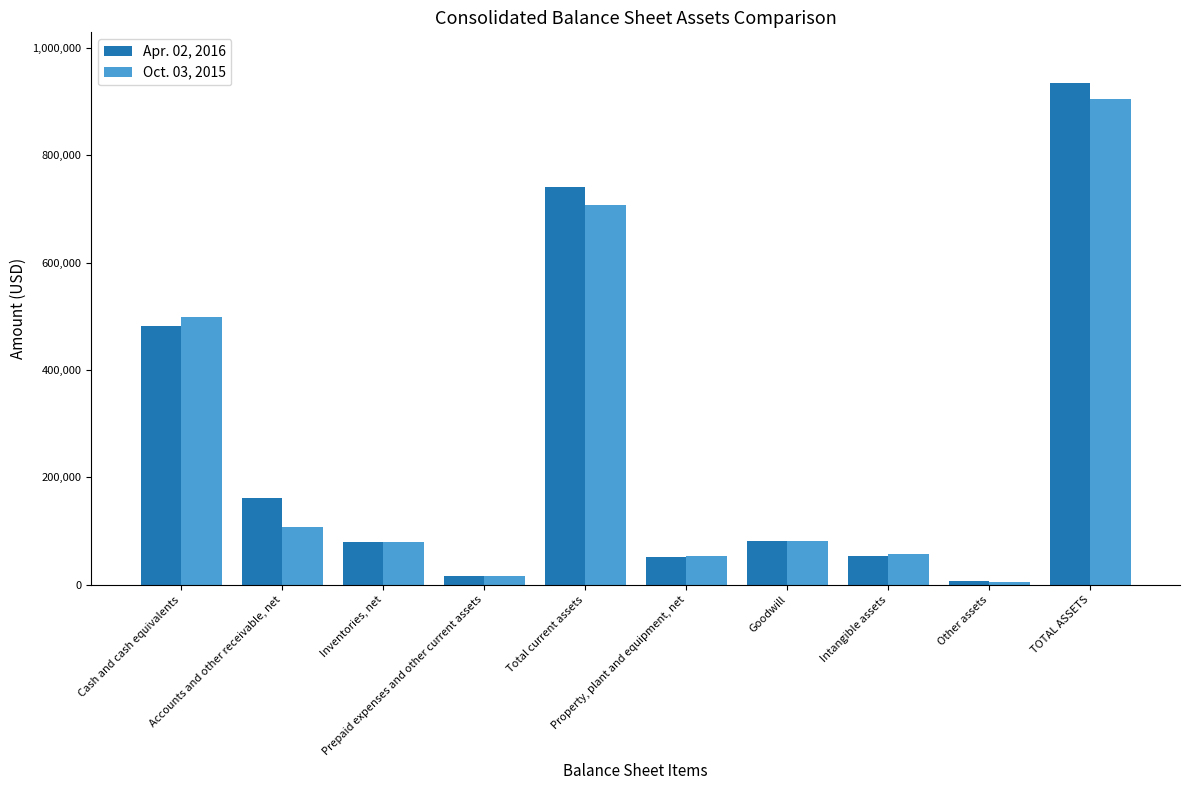

How many groups of bars are there?

10